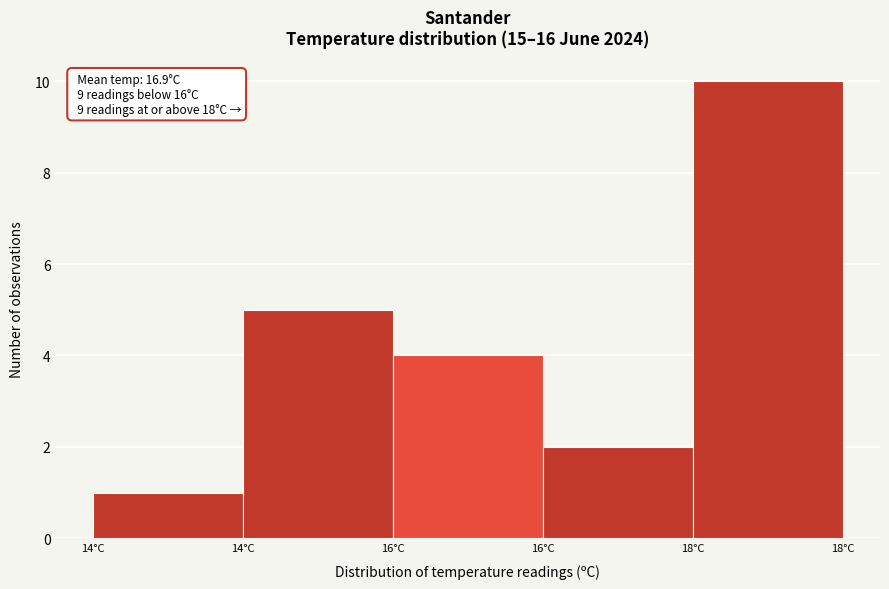

Does the chart contain any negative values?

No